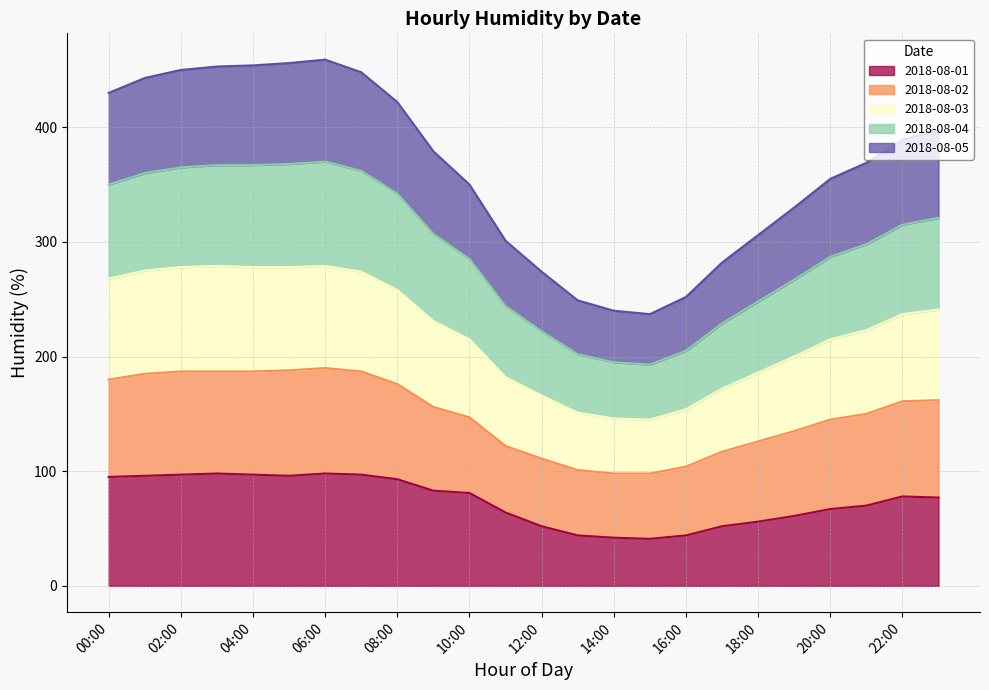

What is the total value across all series at 22:00?

389